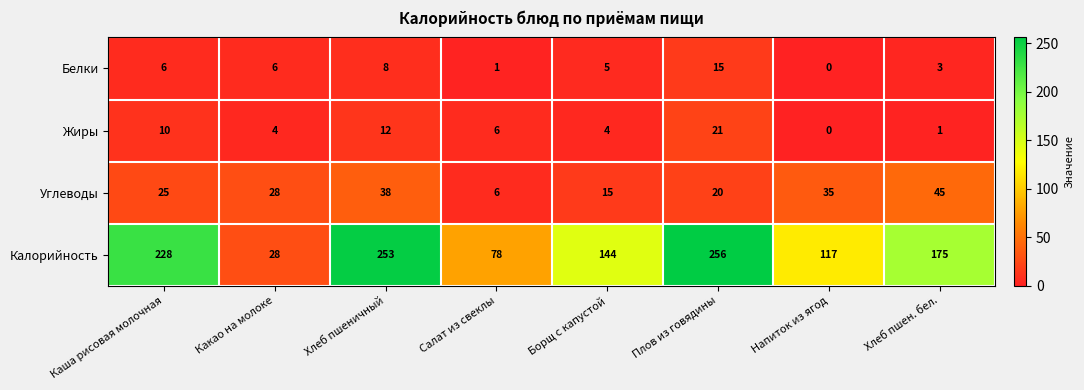

What is the difference between the highest and lowest values at Какао на молоке?

24